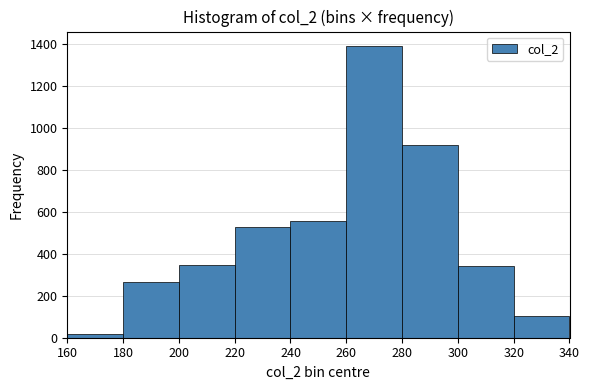

Reading left to right, list every bar in this chart as the range it spans on the x-axis followed by its height. The values are not printed on the chart, so give them approximately, as read against the axis.

160 to 180: under 20
180 to 200: 260
200 to 220: 340
220 to 240: 520
240 to 260: 560
260 to 280: 1380
280 to 300: 920
300 to 320: 340
320 to 340: 100